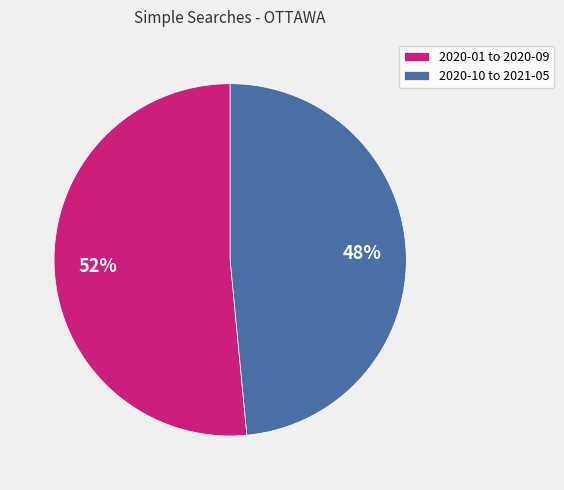

Which slice is the largest?

2020-01 to 2020-09